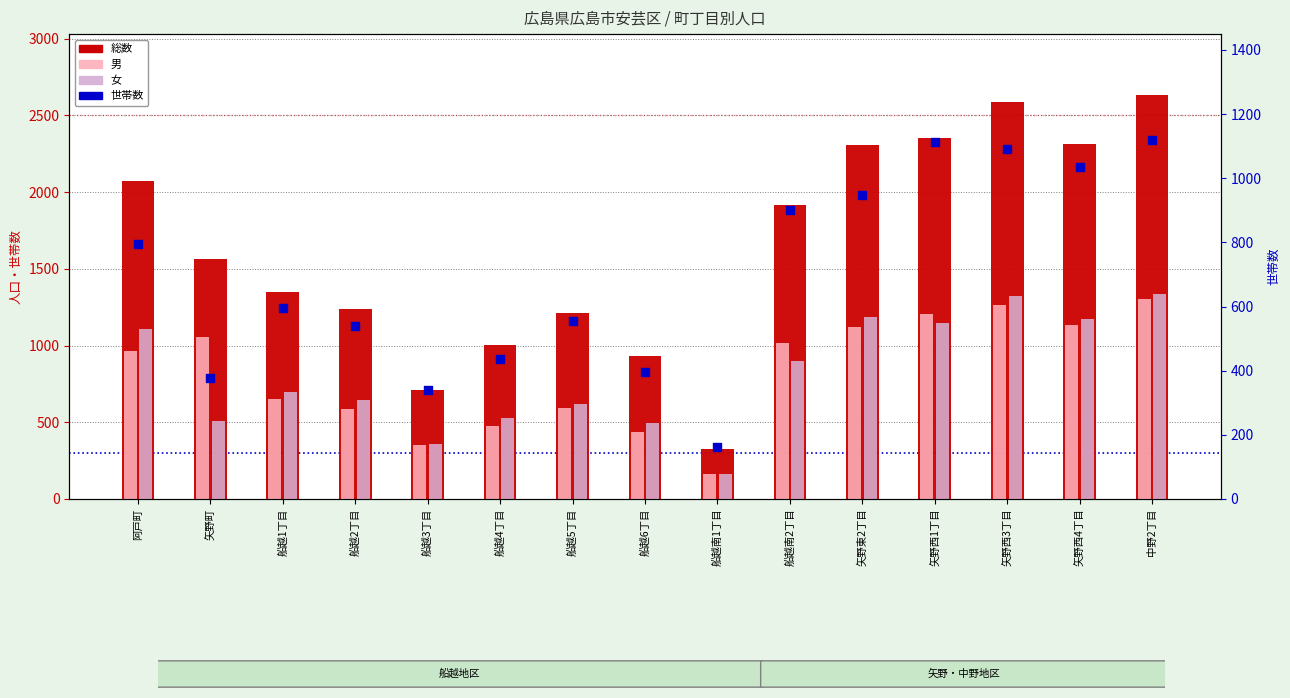

What is the total value across all series at 矢野西1丁目?

5822